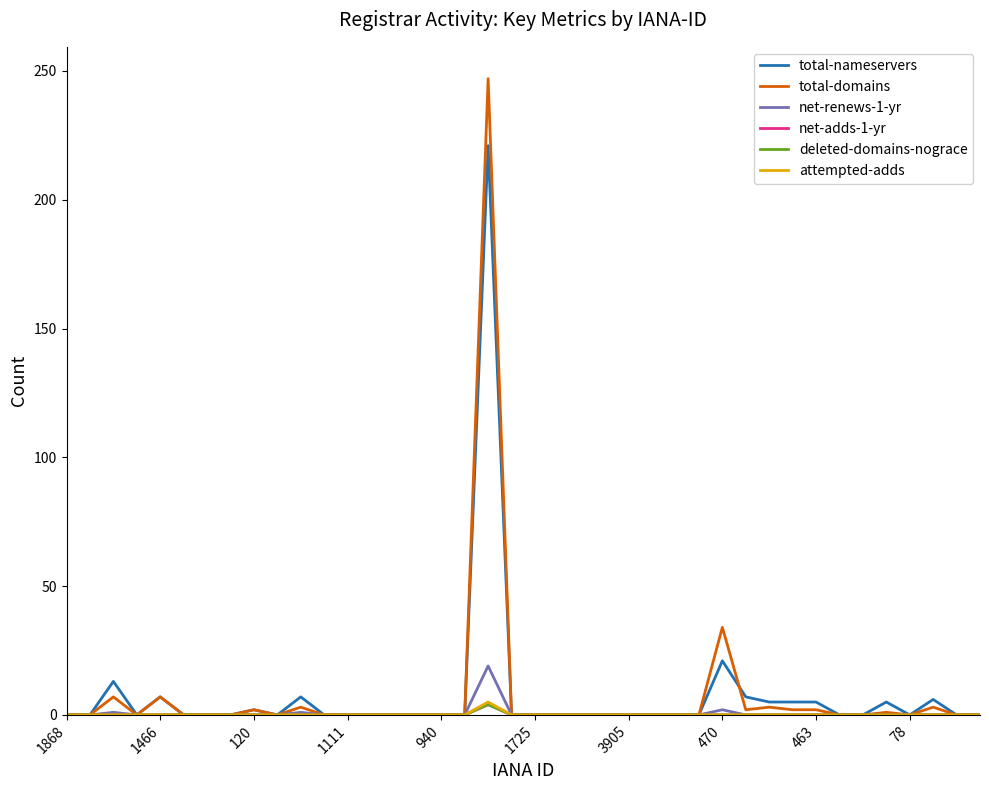

At which category does the chart reach its minimum across all series?

1868